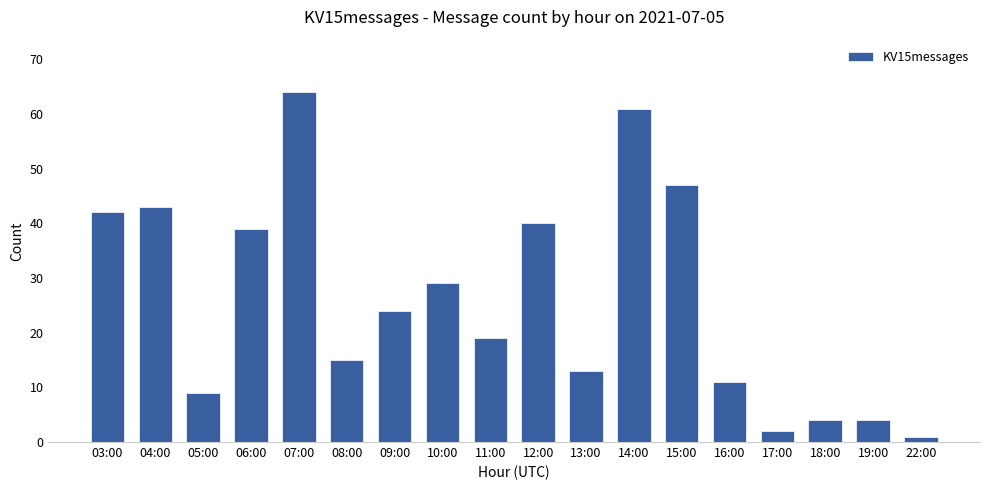

How many bars are there in total?

18